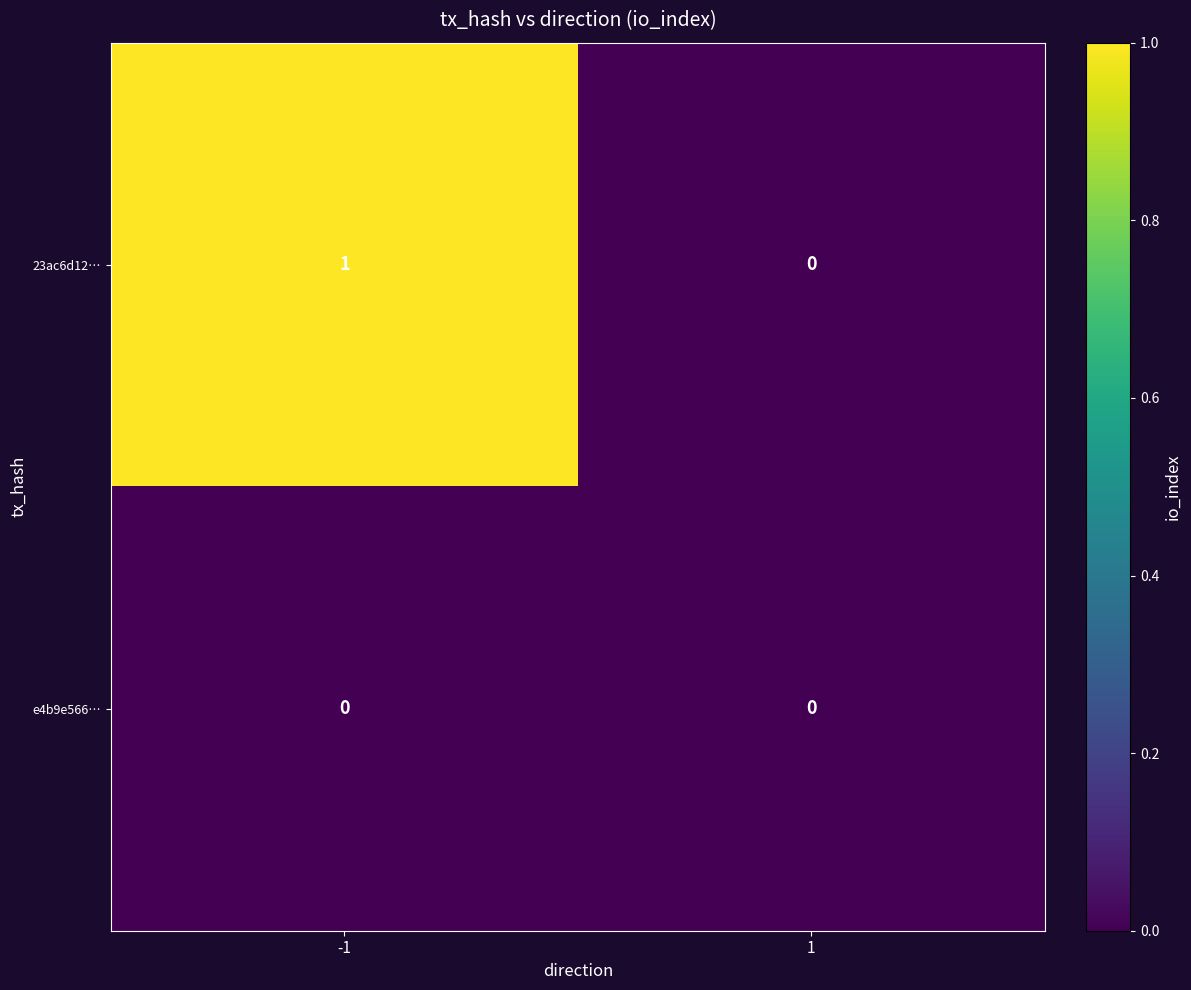

Between -1 and 1, which series saw the biggest shift?

23ac6d12…